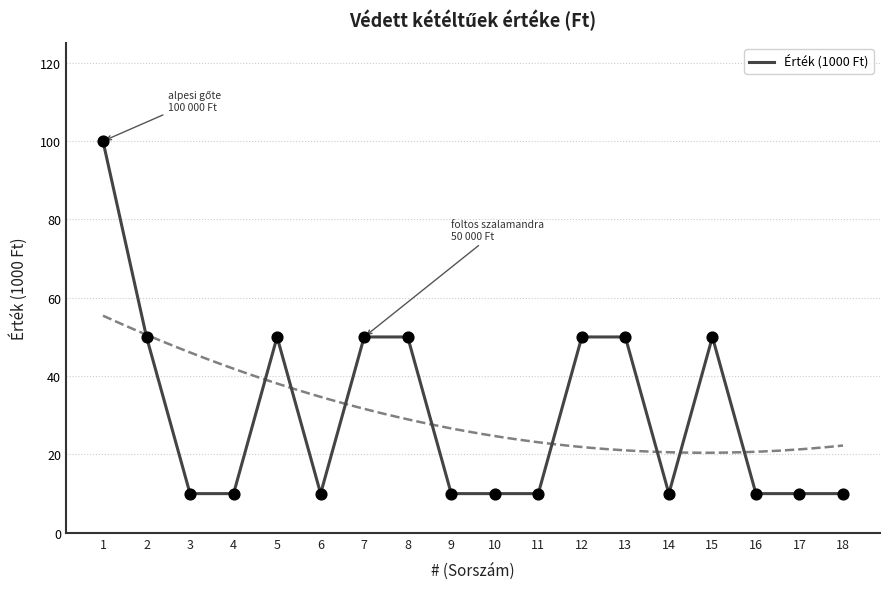

Which has a higher value, 5 or 15?

5